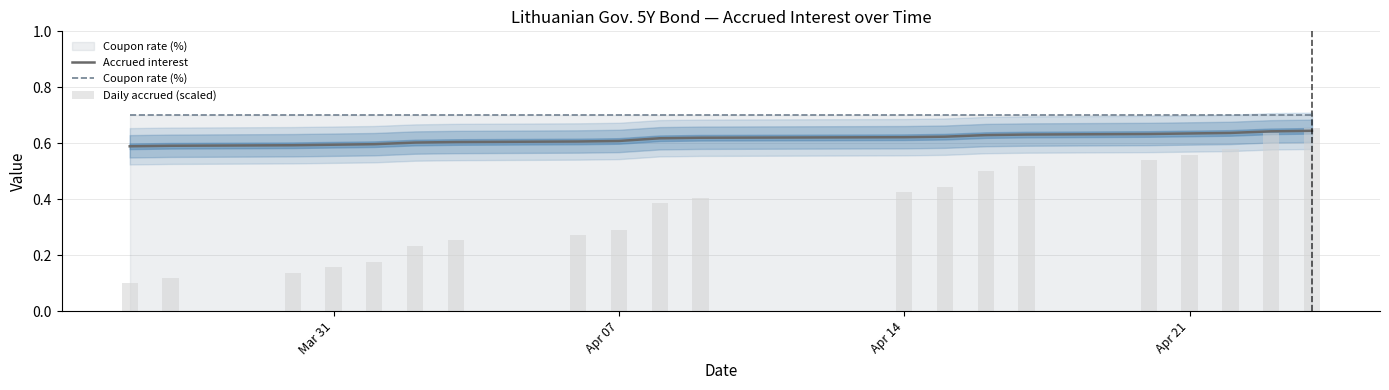

List the series in order of their peak value, lowest first.

Accrued interest, Daily accrued (scaled), Coupon rate (%)